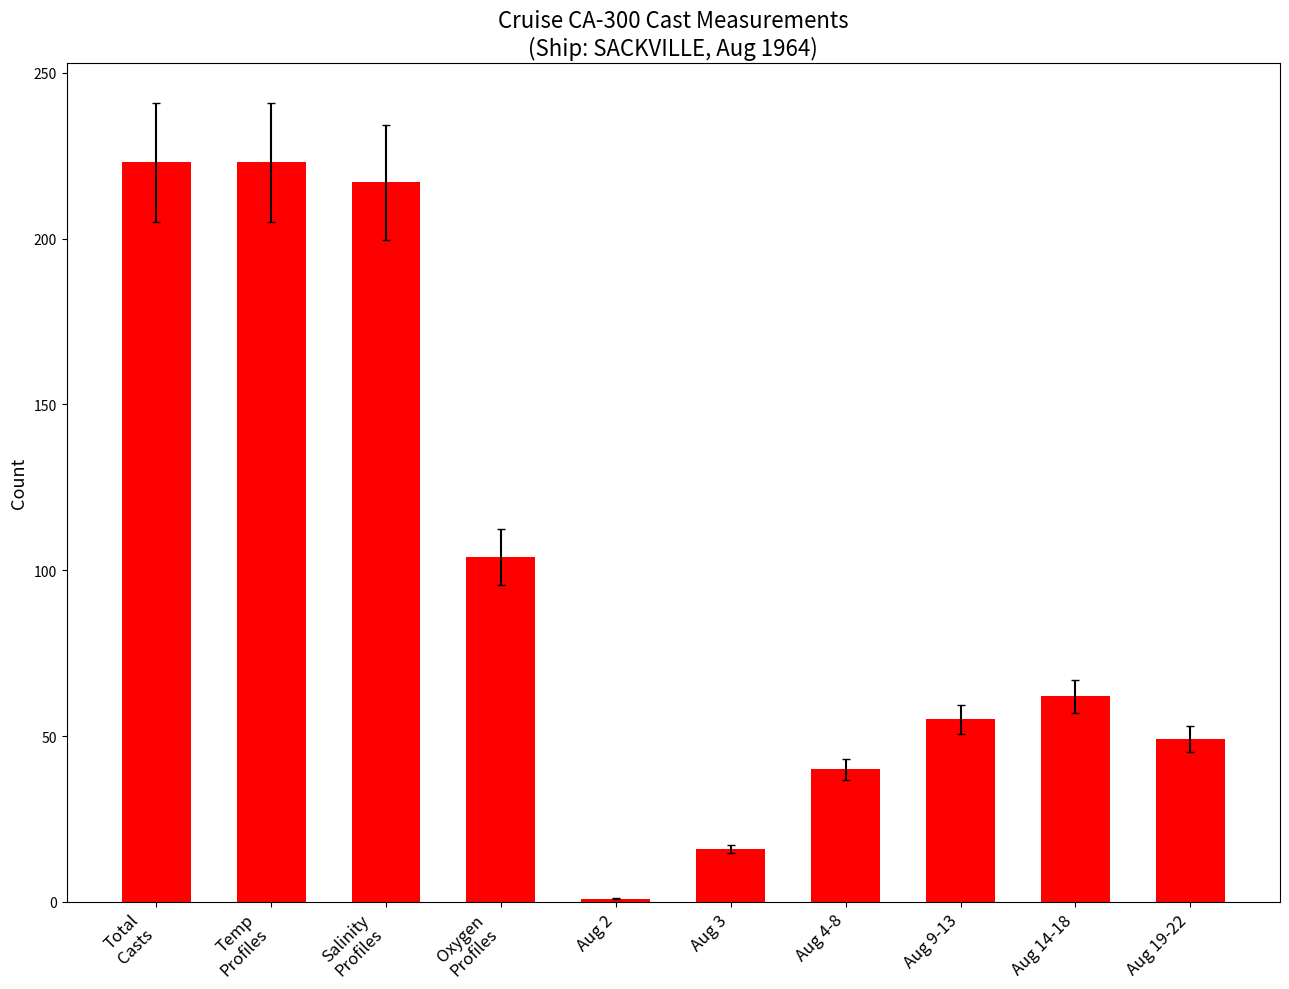

The chart shows a value of 16 at Aug 3. True or false?

True